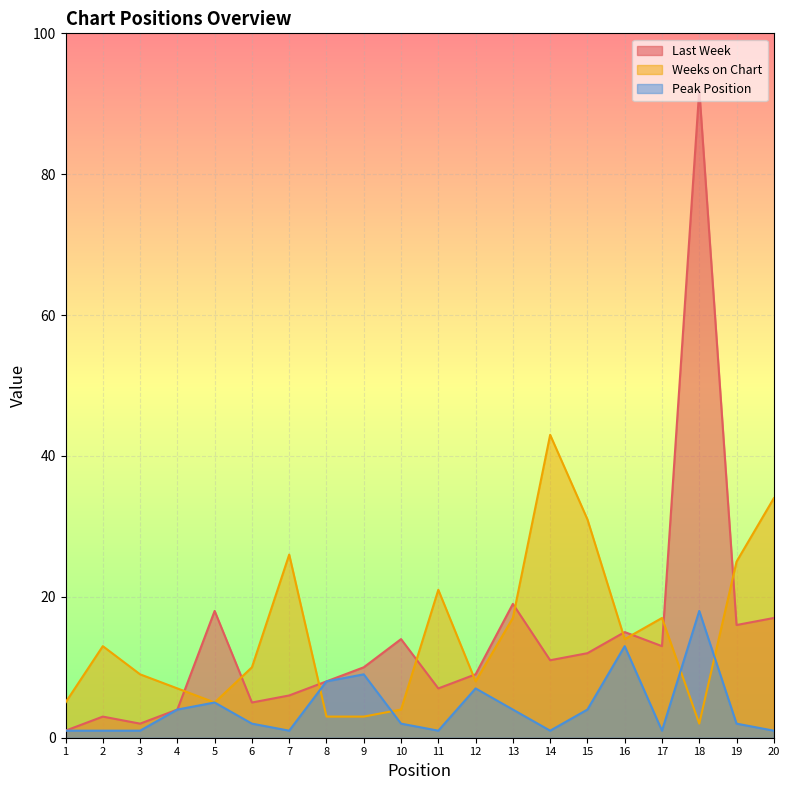

How many series are shown in this chart?

3